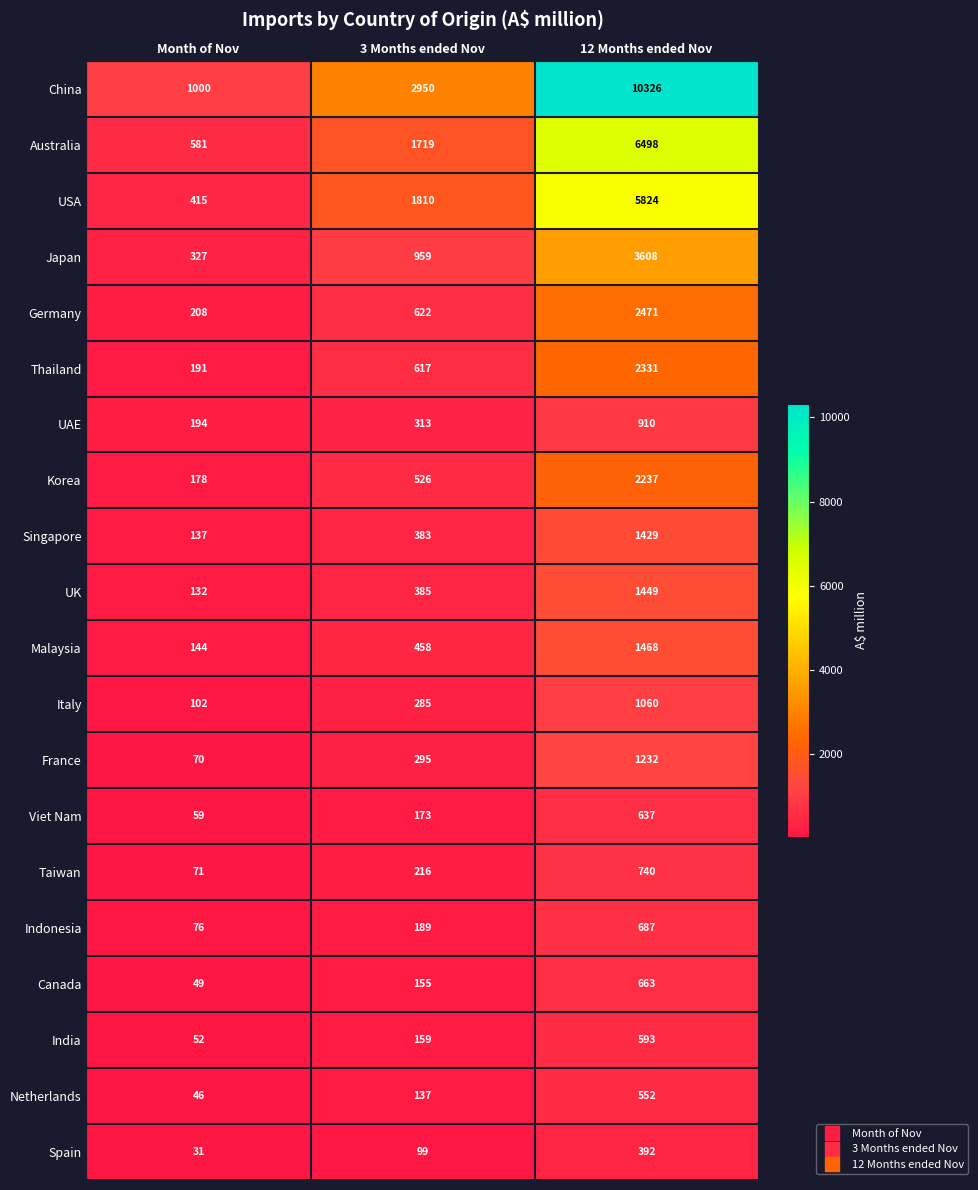

What is the smallest value displayed?

31